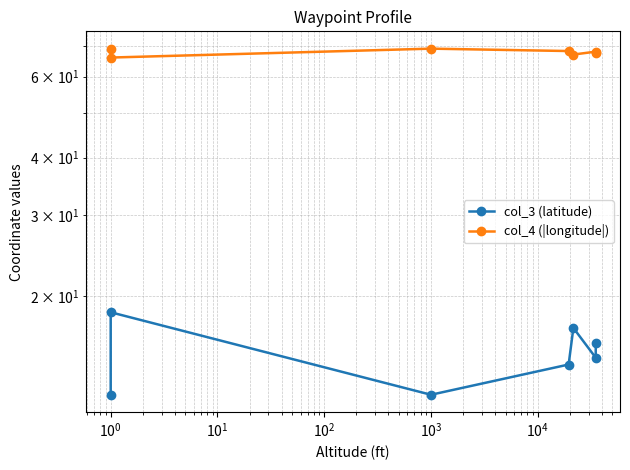

What is the highest value of the col_4 (|longitude|) series?

69.0